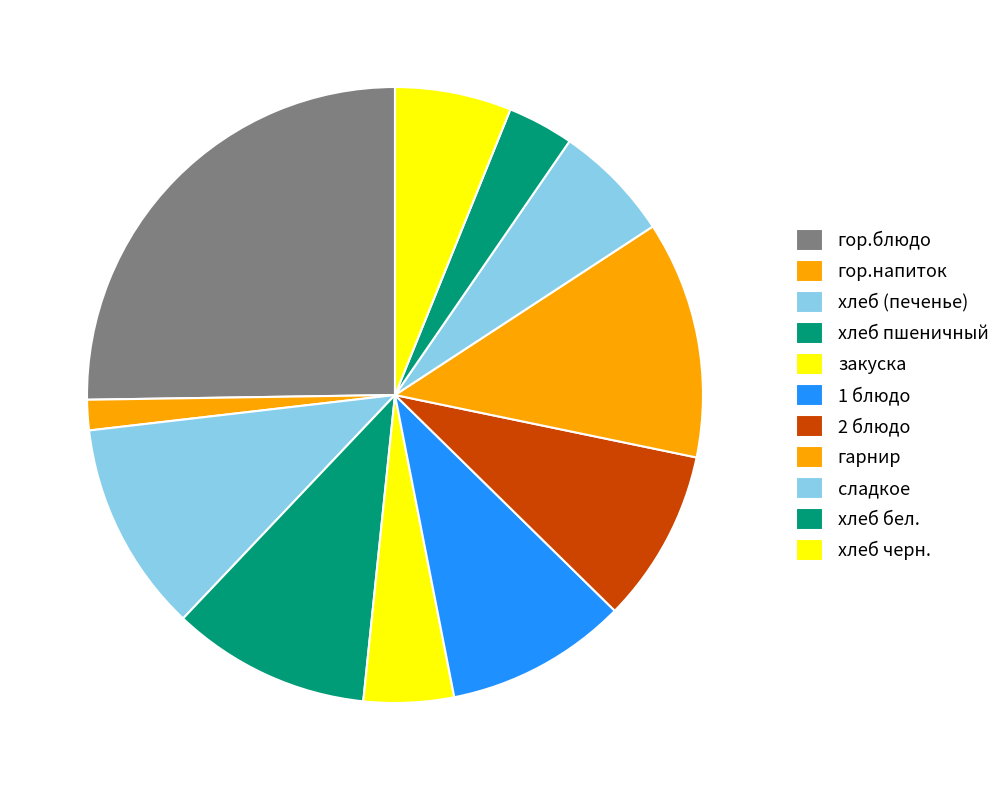

What is the change in value from 1 блюдо to хлеб черн.?

-52.0